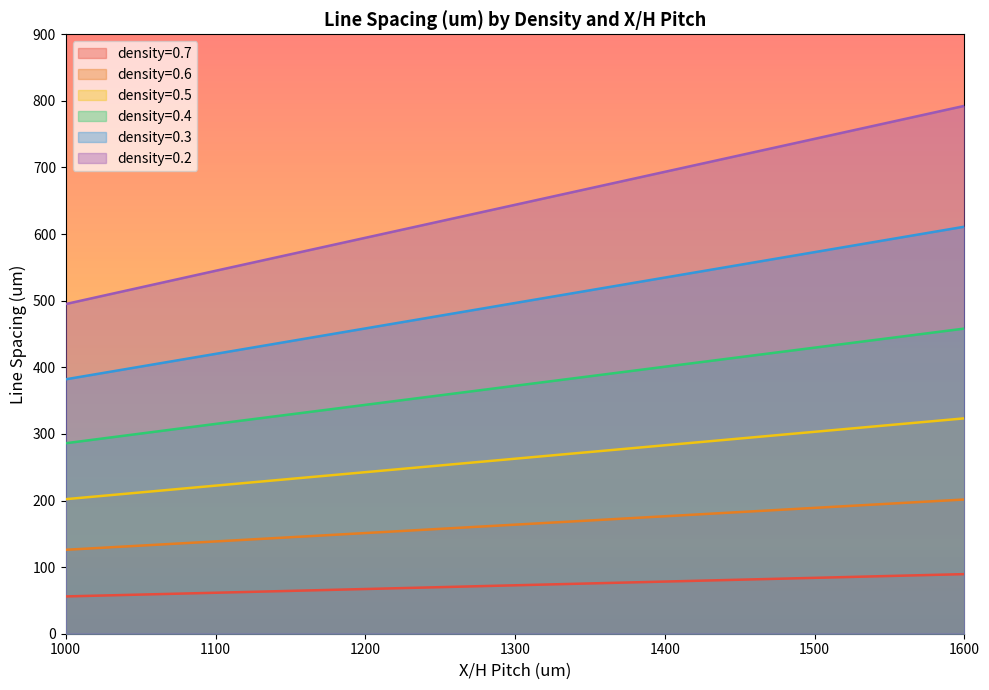

What is the smallest value displayed?

56.0